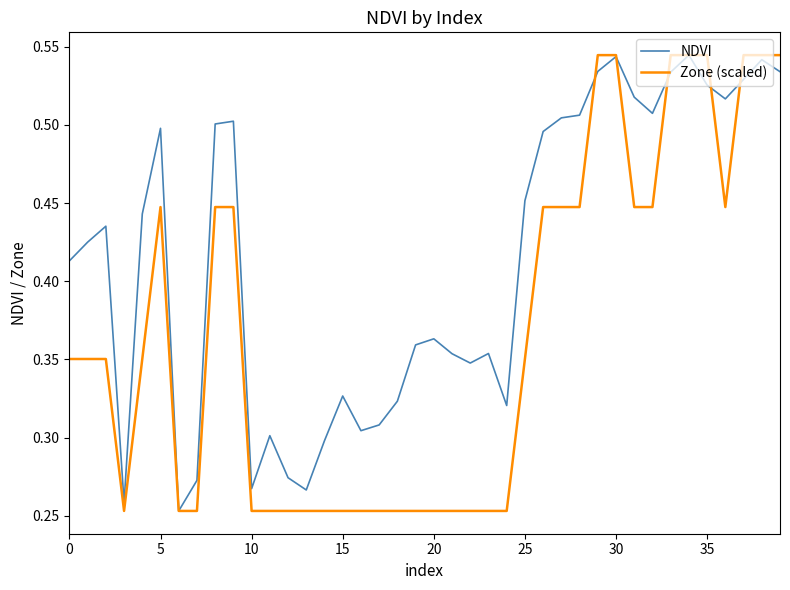

Rank the series by their average value, from highest to lowest.

NDVI, Zone (scaled)